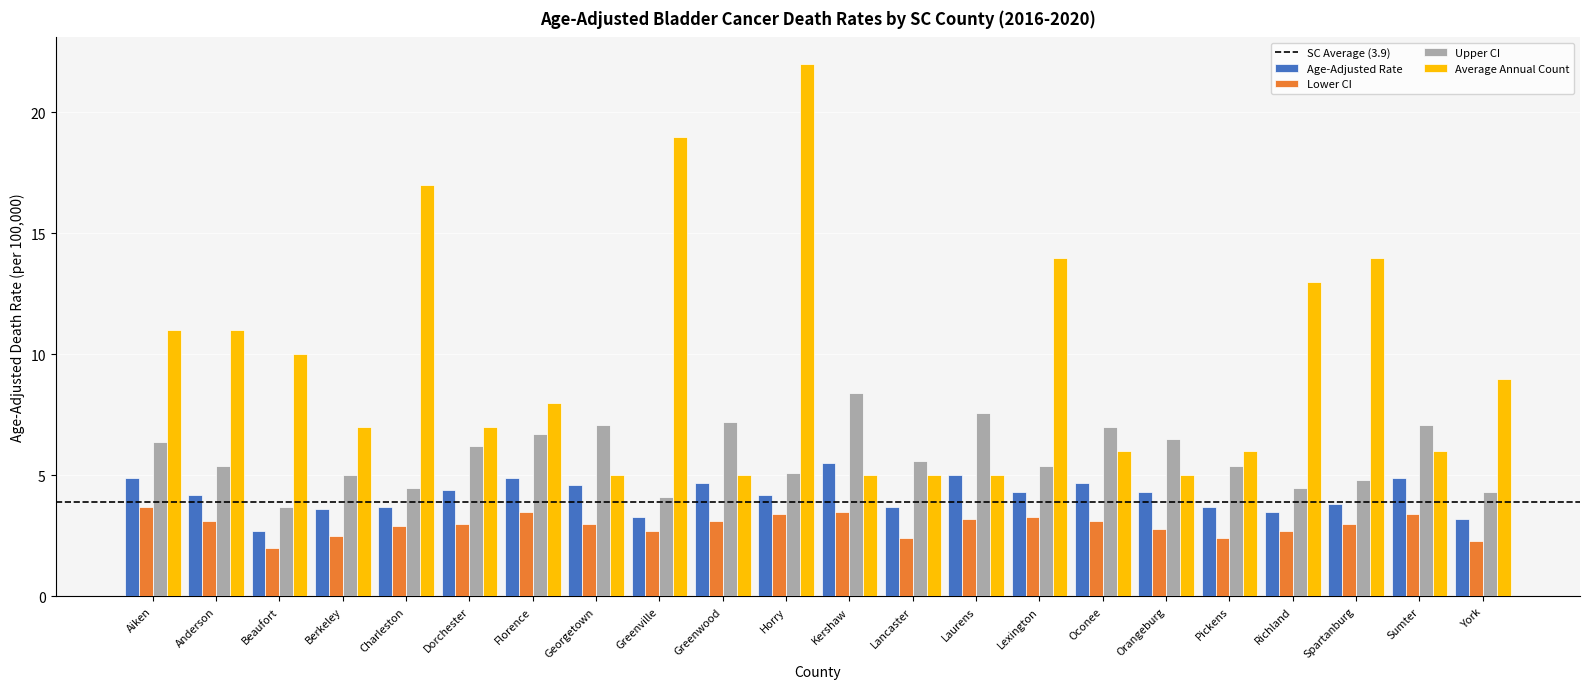

What is the value of the Age-Adjusted Rate bar at the 13th from the left?

3.7